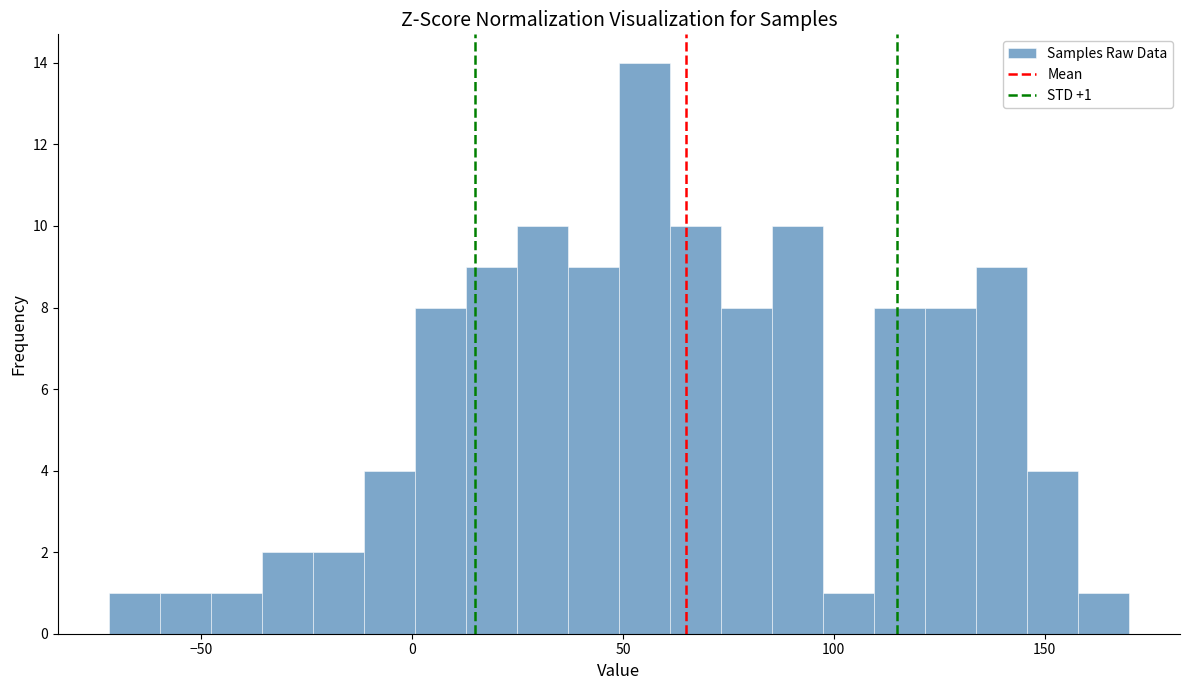

Around what value on the x-axis is the tallest bar? Give the approximate position of its centre, as read against the axis.

55